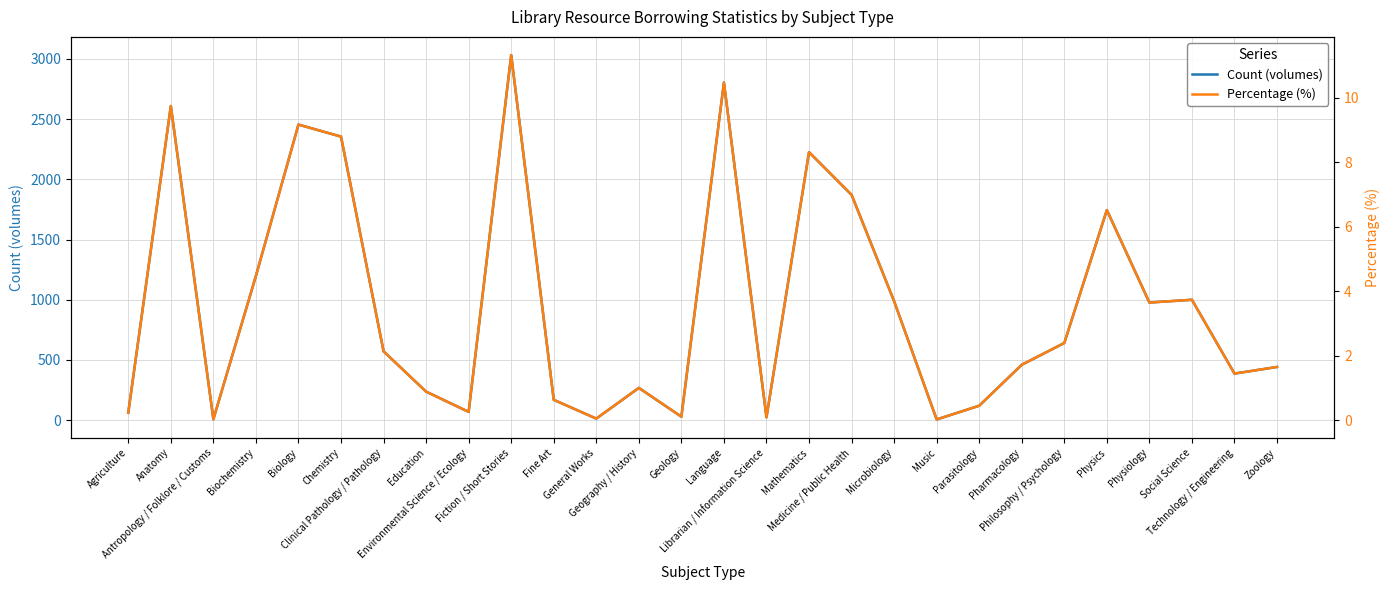

What is the minimum value for Count (volumes)?

6